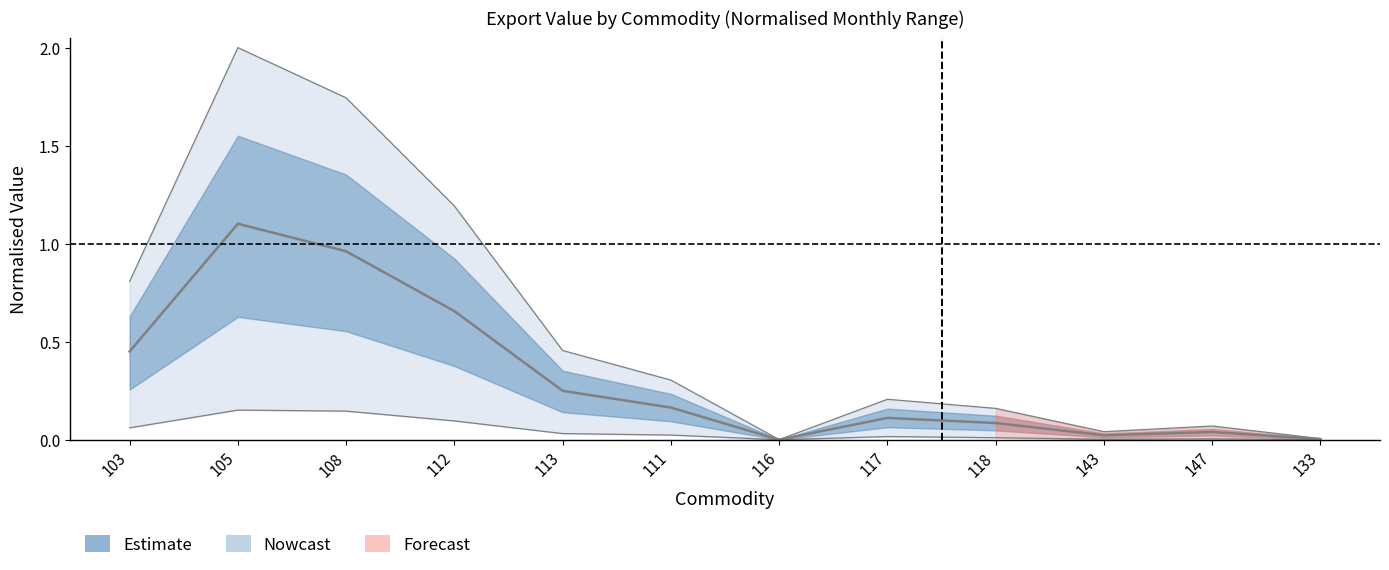

What is the greatest value displayed?

1.1